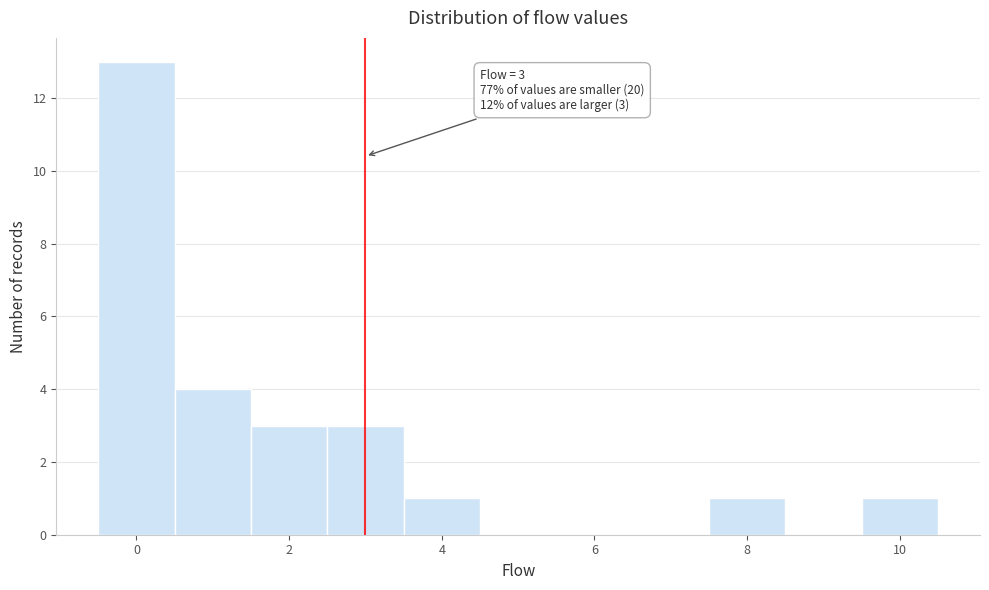

Over which range of the x-axis is the bar tallest?

-0.5 to 0.5